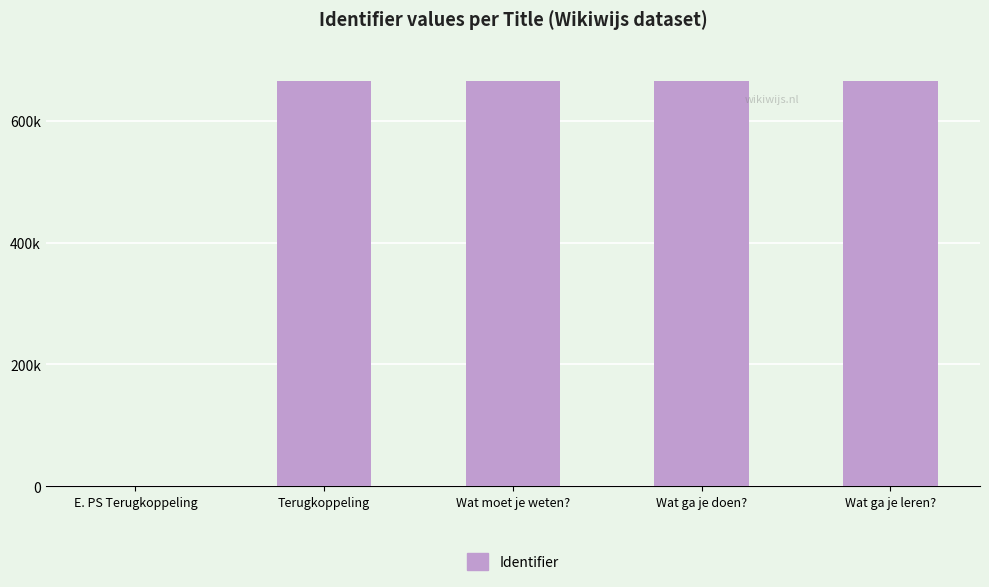

List the labels in order of value, smallest first.

E. PS Terugkoppeling, Terugkoppeling, Wat moet je weten?, Wat ga je doen?, Wat ga je leren?